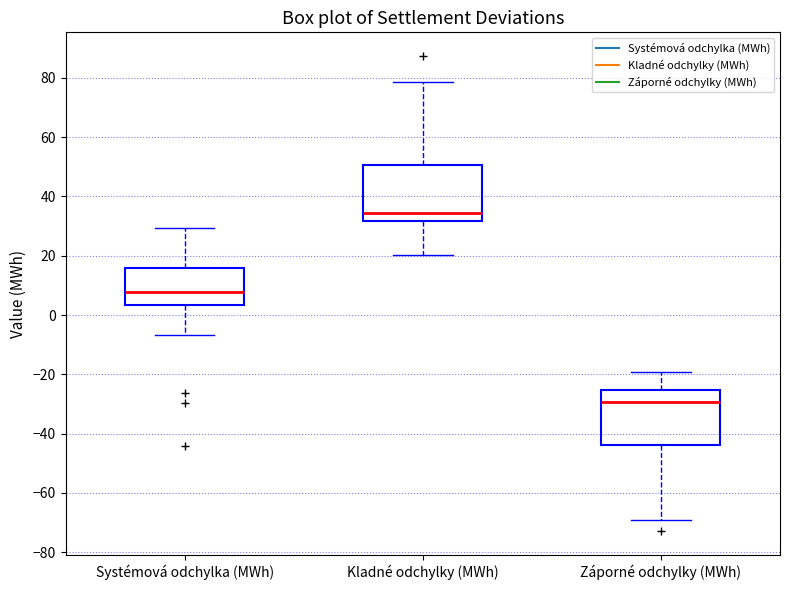

Which box's median line is the lowest?

Záporné odchylky (MWh)